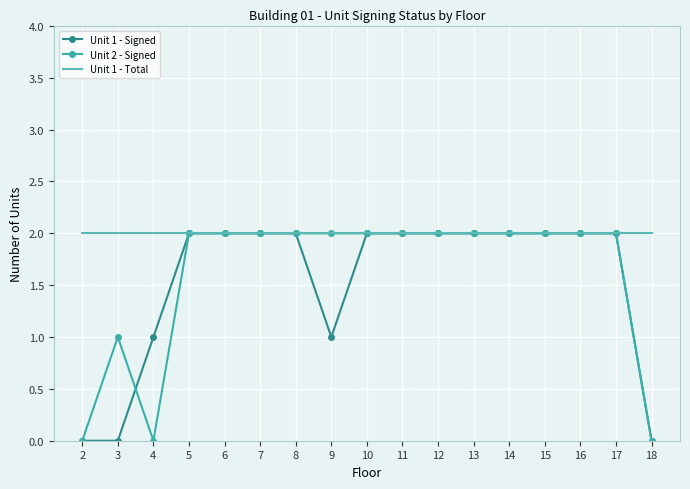

What is the sum of the Unit 1 - Signed values at 8 and 7?

4